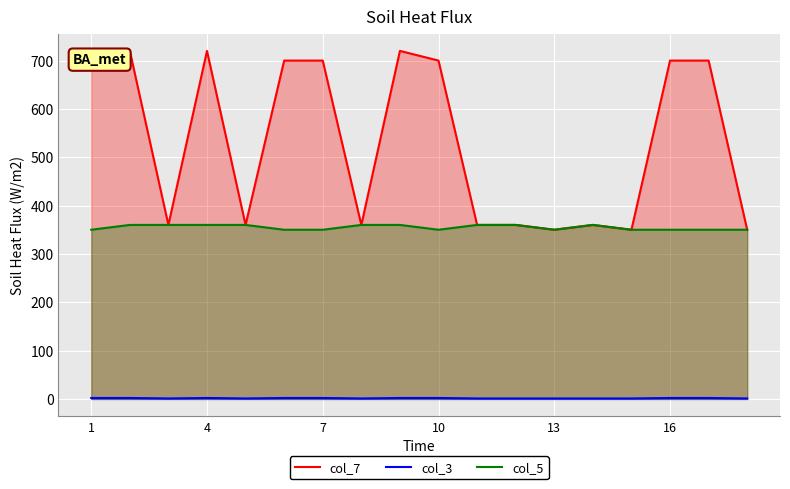

Reading right to left, transcribe all the data shown in this chart.

col_7: 350	700	700	350	360	350	360	360	700	720	360	700	700	360	720	360	720	700
col_3: 1	2	2	1	1	1	1	1	2	2	1	2	2	1	2	1	2	2
col_5: 350	350	350	350	360	350	360	360	350	360	360	350	350	360	360	360	360	350